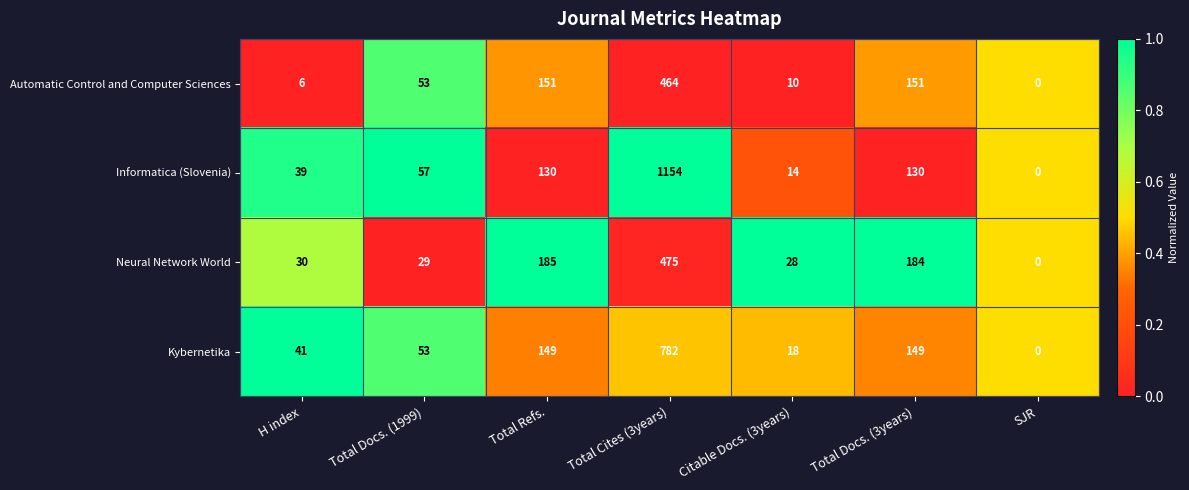

What value does the Informatica (Slovenia) series have at Total Cites (3years), to the nearest 50?

1150